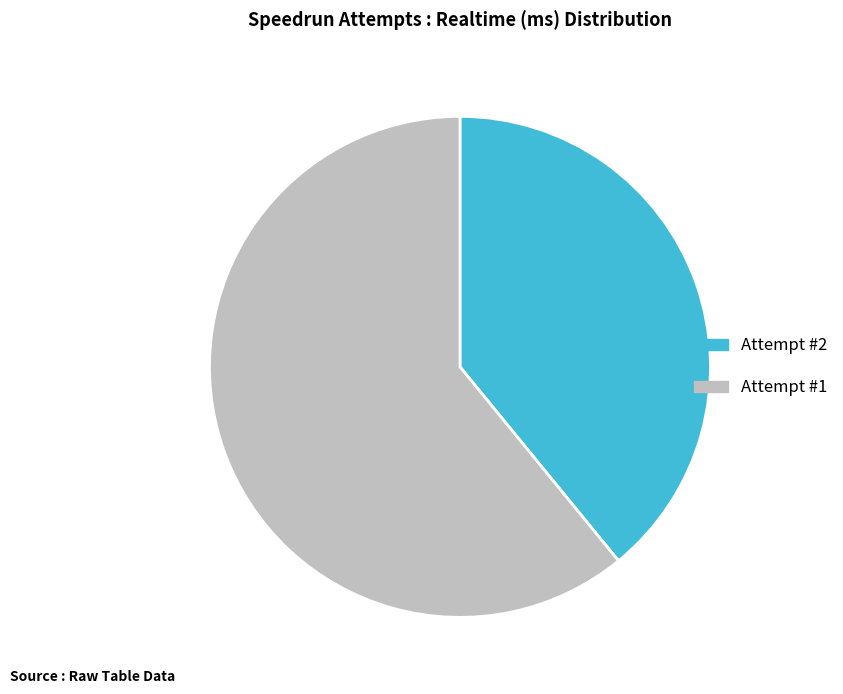

The Attempt #1 slice represents 61% of the pie. True or false?

True